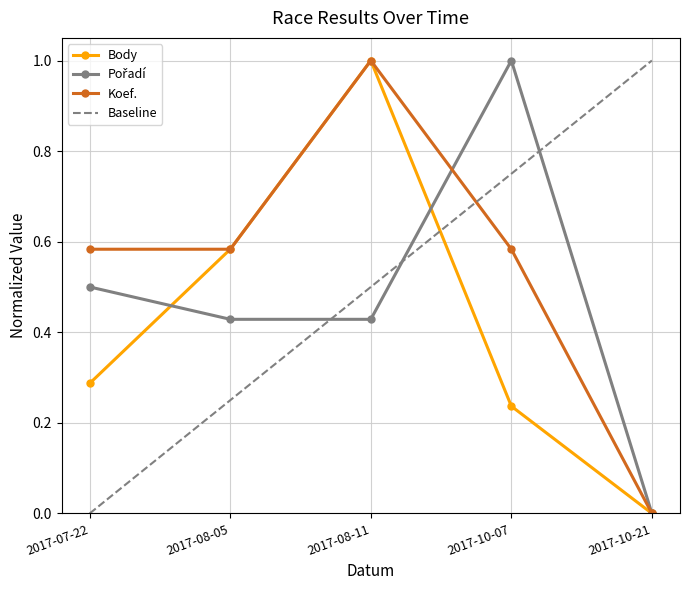

Is it true that Koef. equals 1.0 at 2017-08-11?

True